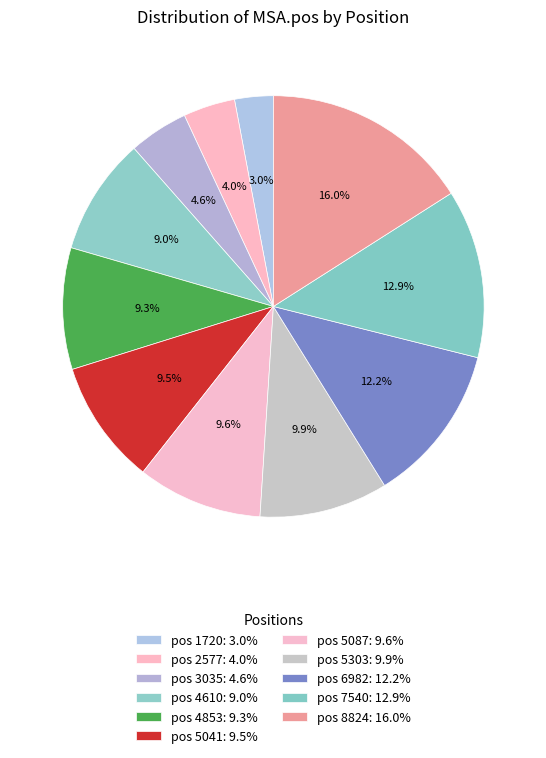

How many segments does this pie chart have?

11